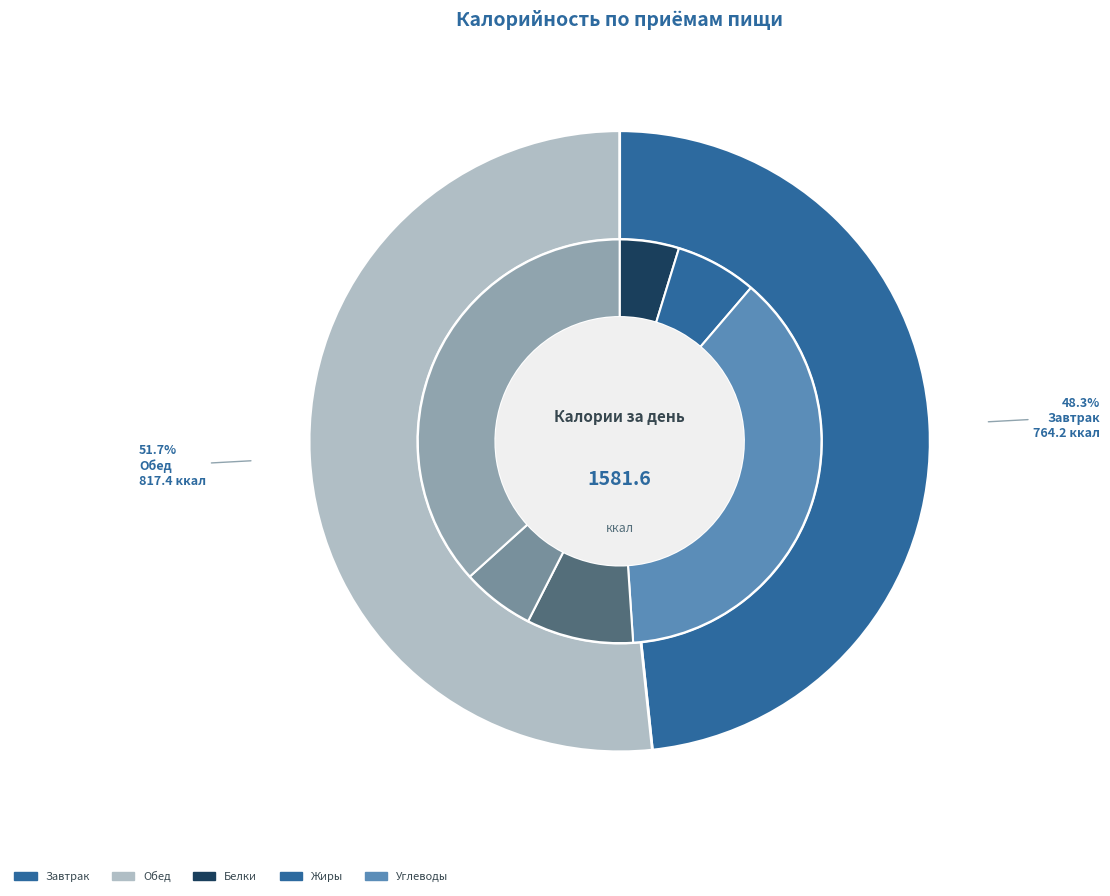

What percentage is the Завтрак slice, to the nearest percent?

48%